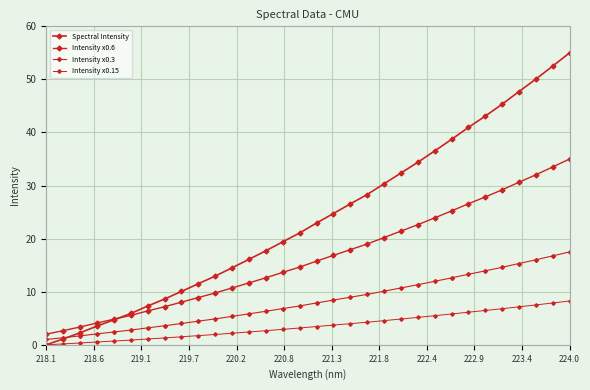

How many lines are shown in the chart?

4